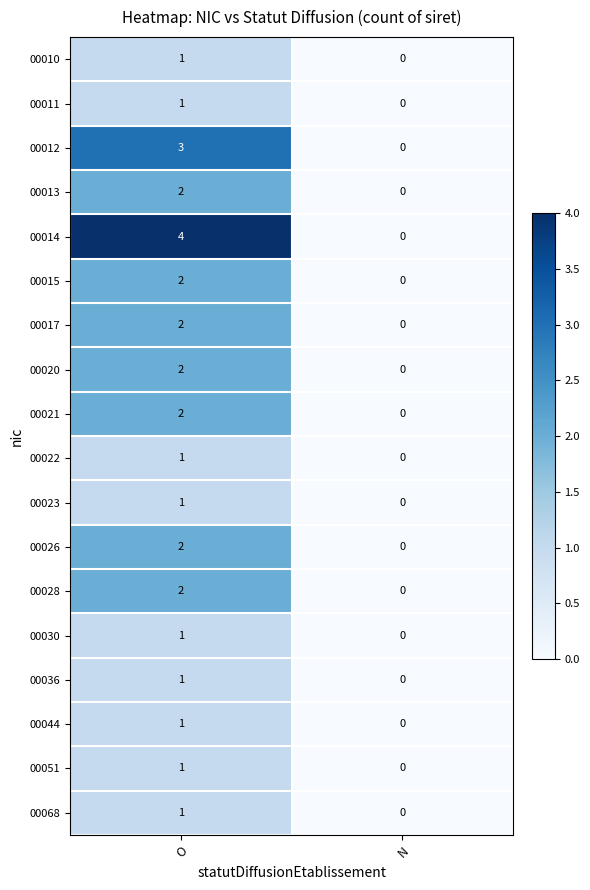

How many distinct data groups are displayed?

18